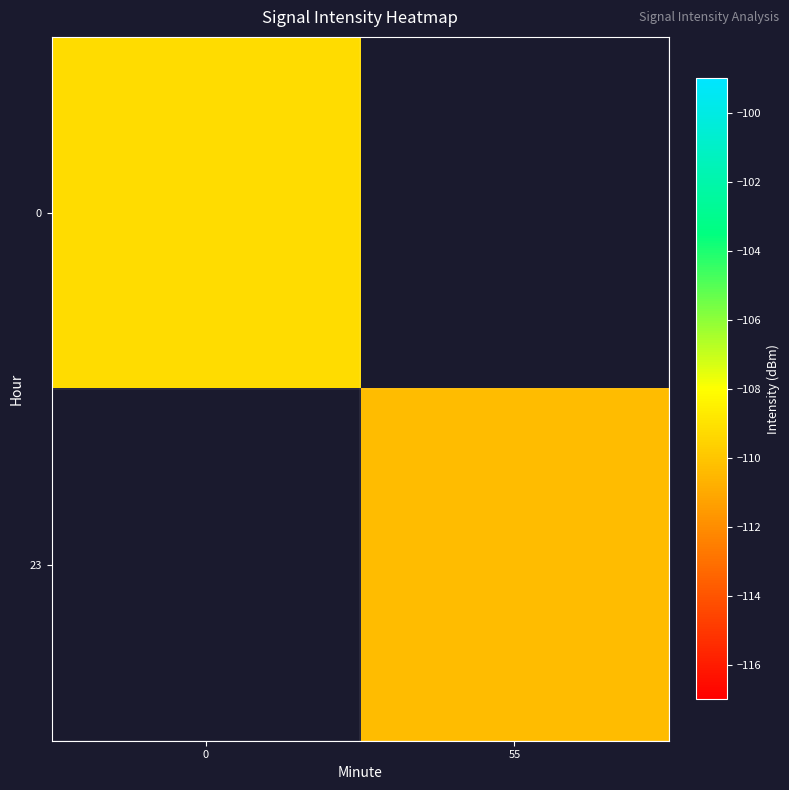

List the labels in order of 23 value, largest first.

0, 55